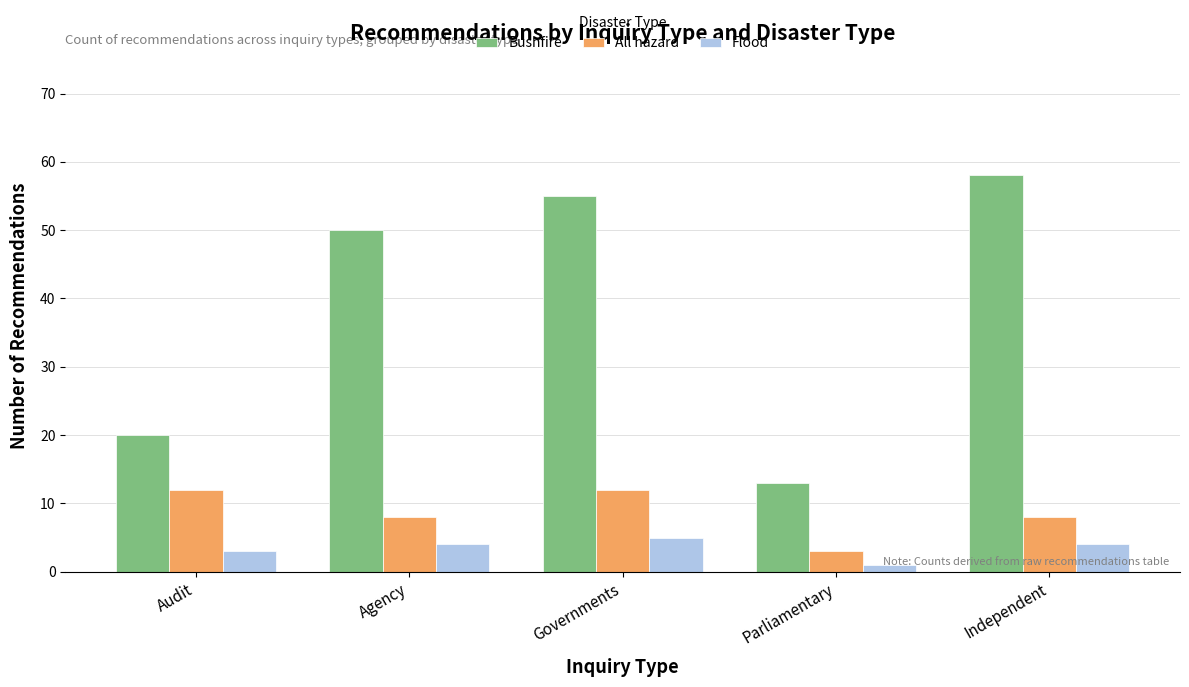

How many All hazard values are between 8 and 12?

4